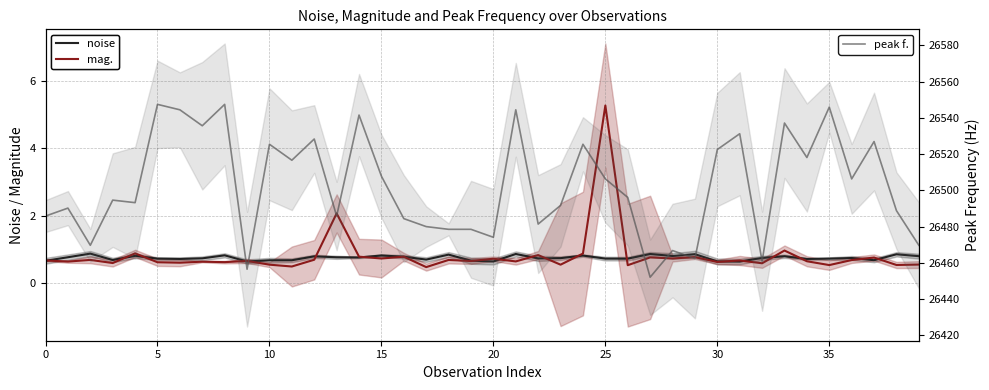

How many interior local peaks does the noise series have?

13